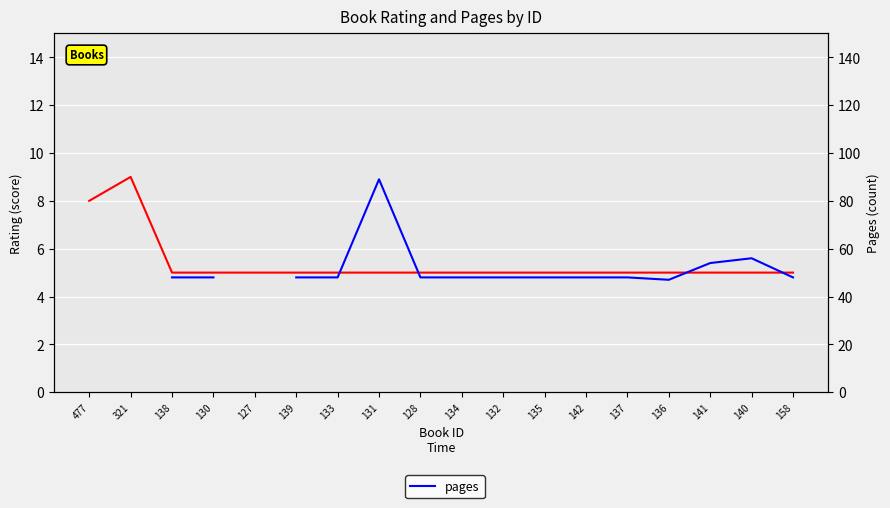

In rating, how many points are higher than both neighbors (excluding endpoints)?

1